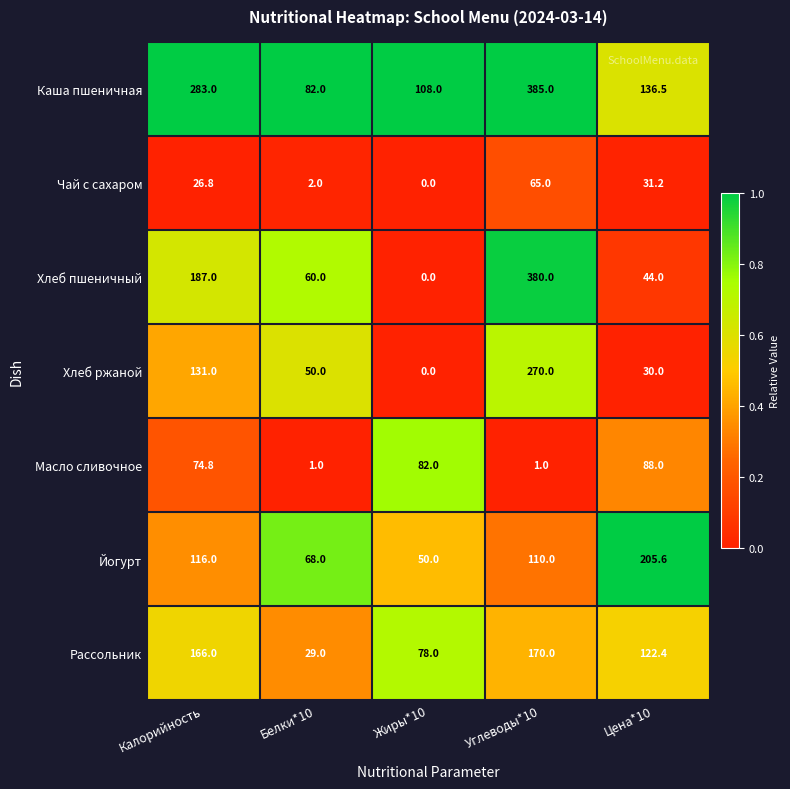

What is the approximate value of Йогурт at Углеводы*10?

110.0